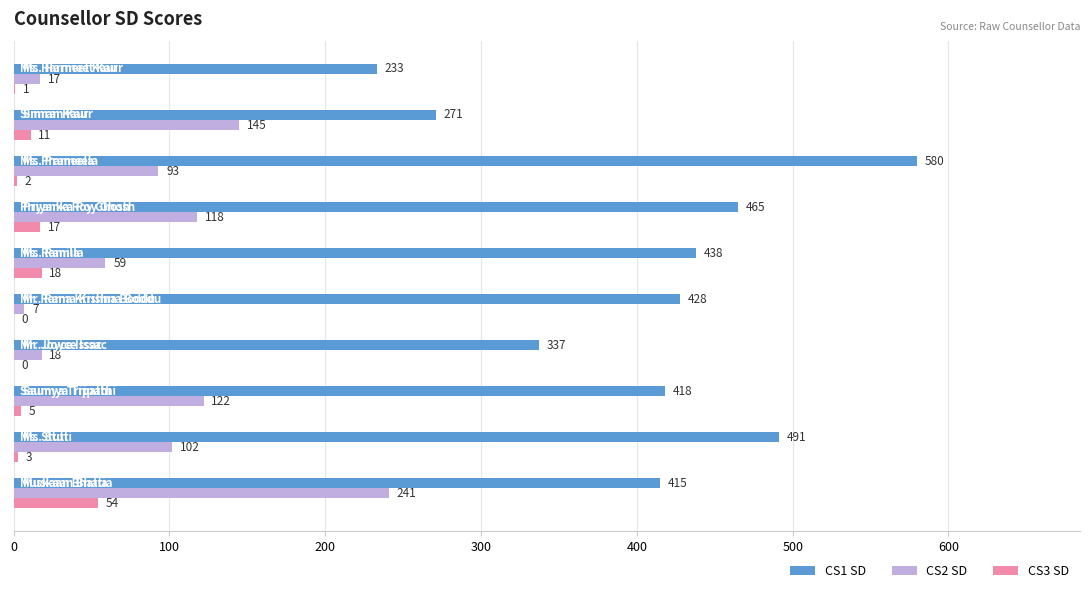

What is the maximum value for CS3 SD?

54